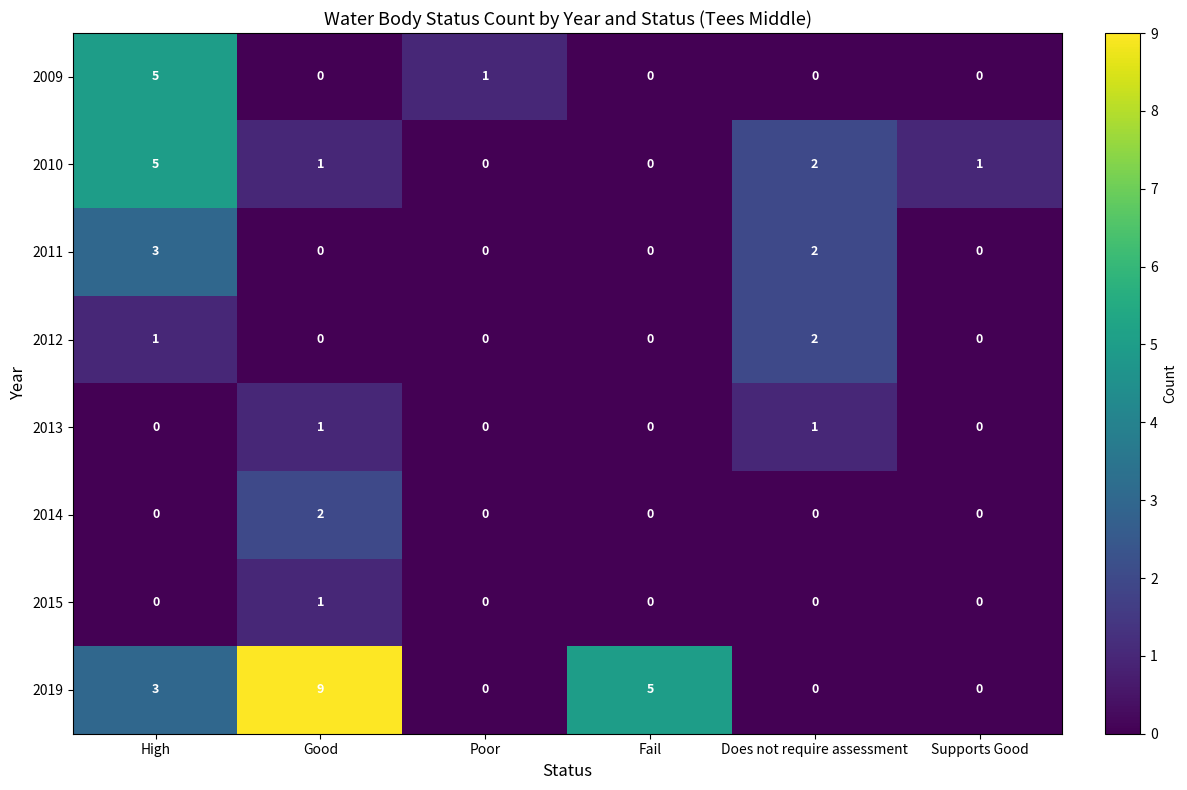

Which series has the largest range (max minus min)?

2019